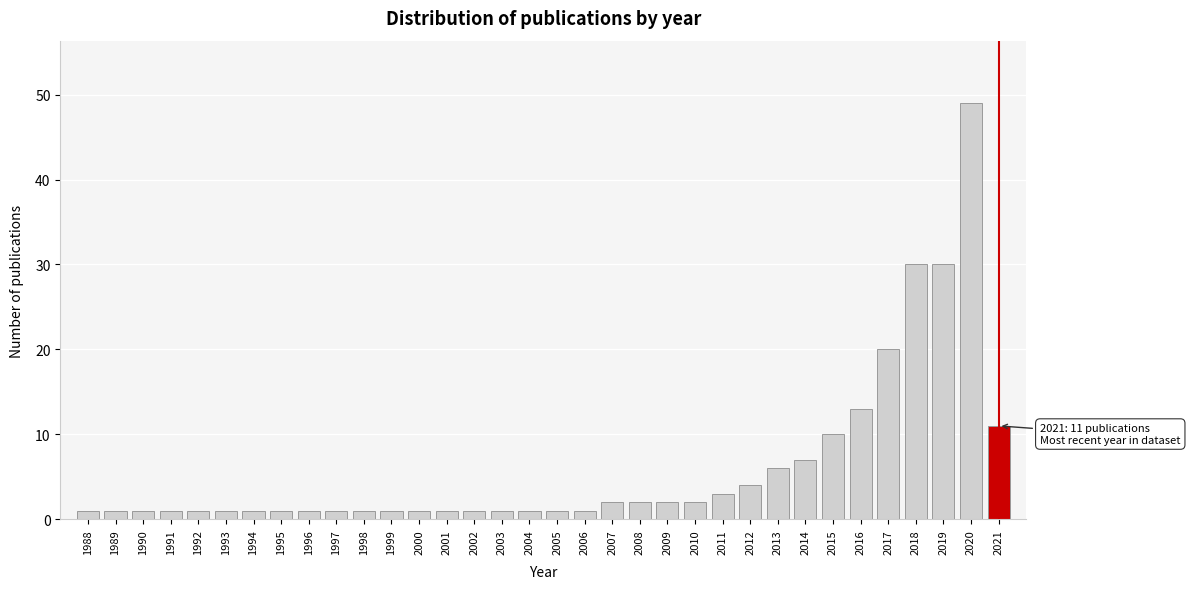

What is the difference between the second highest and second lowest values?

29